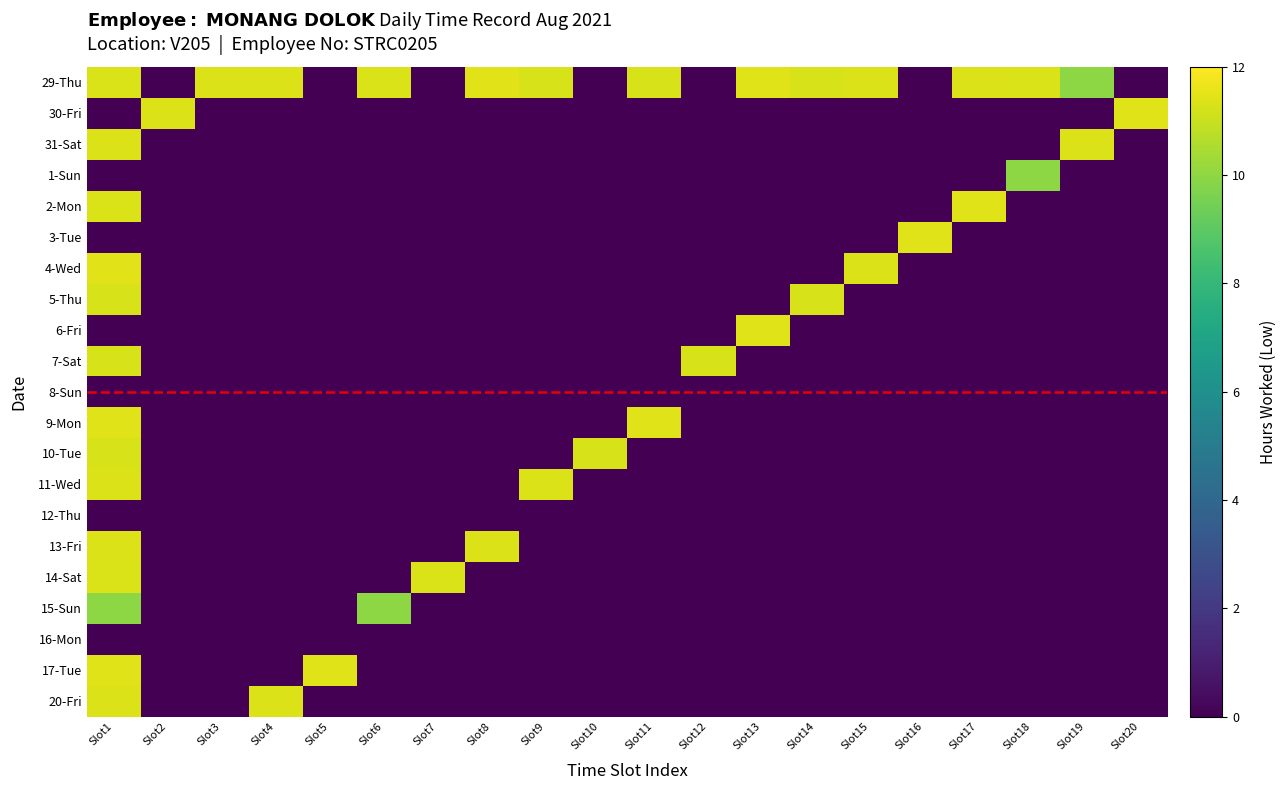

Count the number of data series in this chart.

21